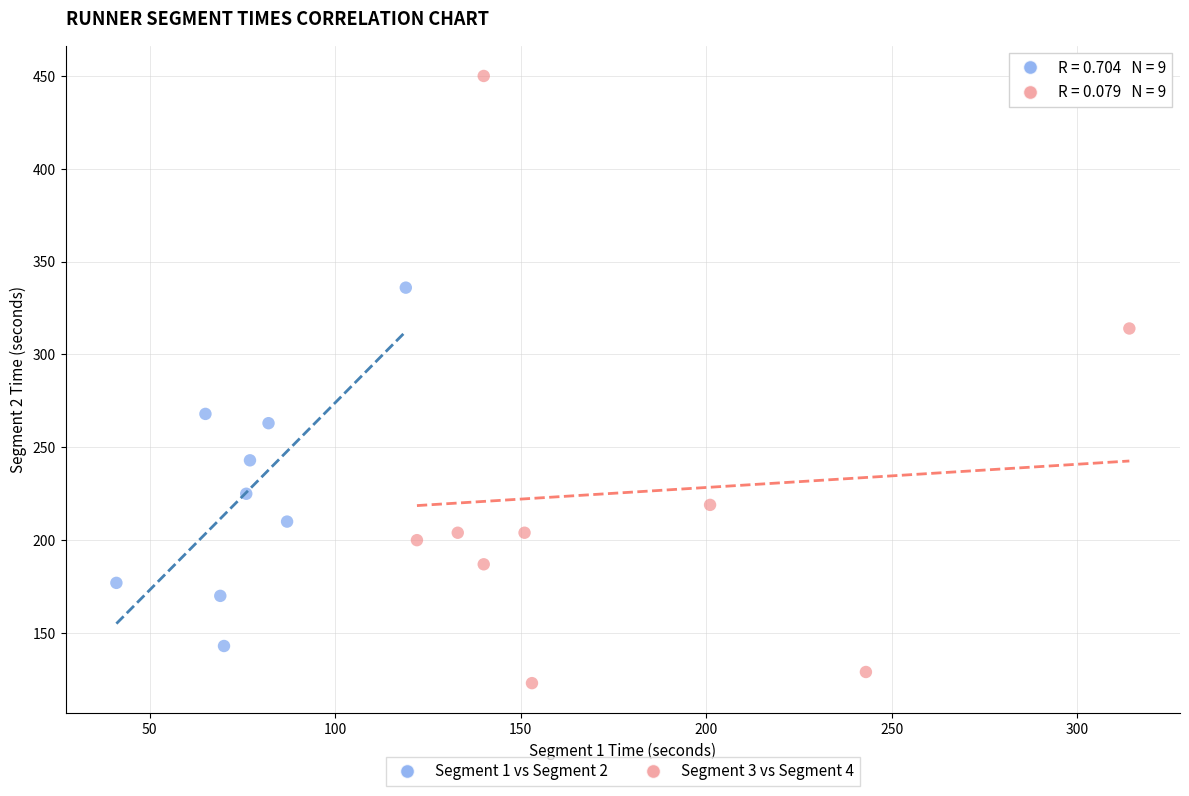

Which series contains the highest Y value?

Segment 3 vs Segment 4